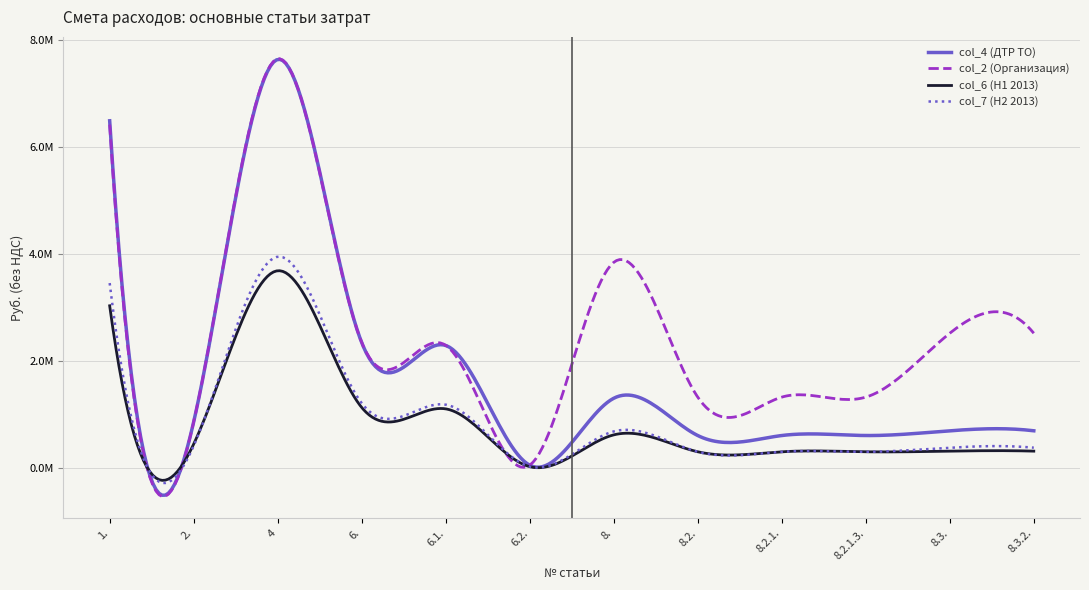

True or false: col_7 (H2 2013) and col_2 (Организация) intersect in this chart.

True